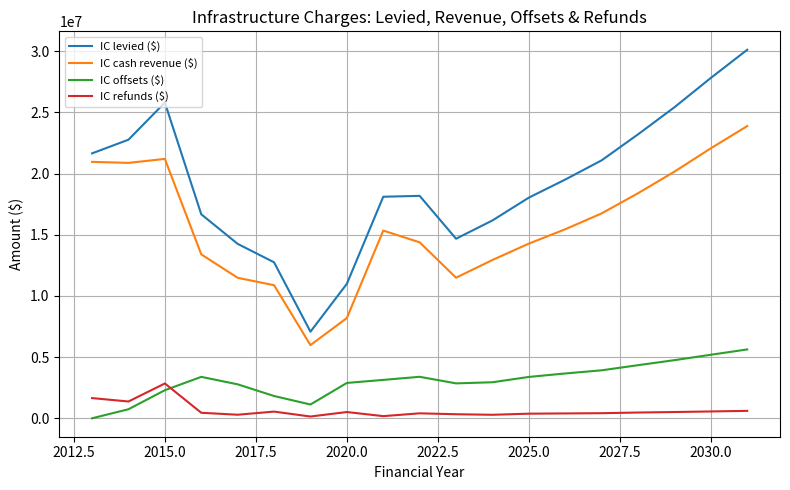

True or false: IC levied ($) and IC cash revenue ($) cross at least once.

False